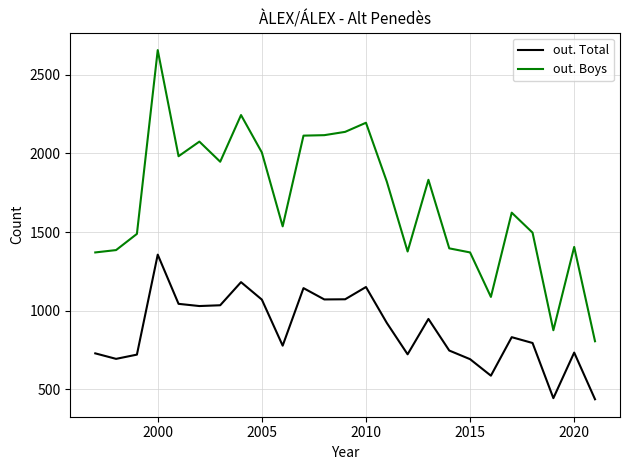

Which series has the widest spread of values?

out. Boys